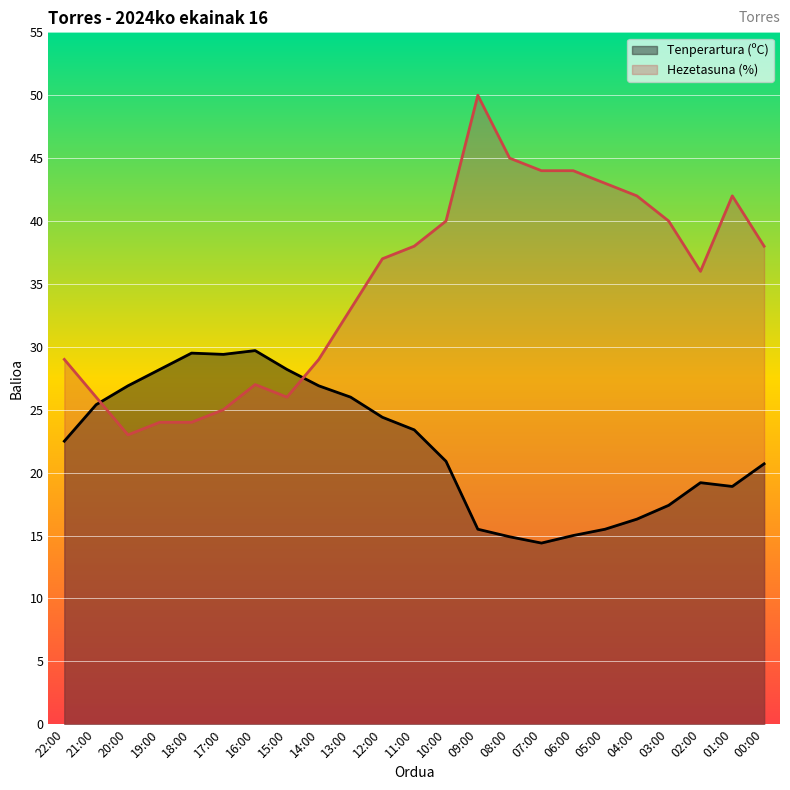

What is the difference between the highest and lowest values at 14:00?

2.1